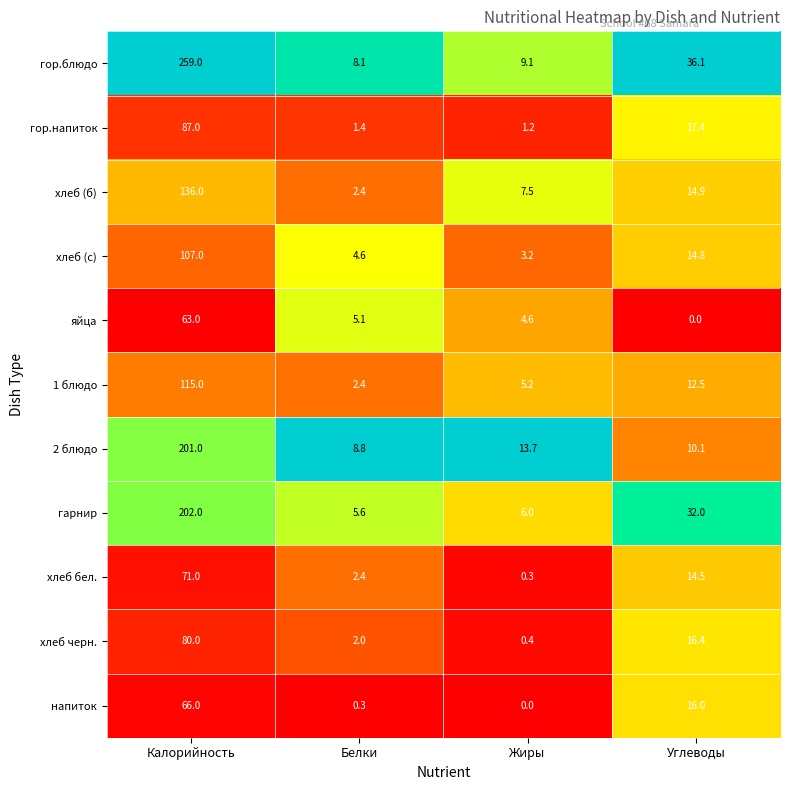

What is the maximum value for гарнир?

202.0